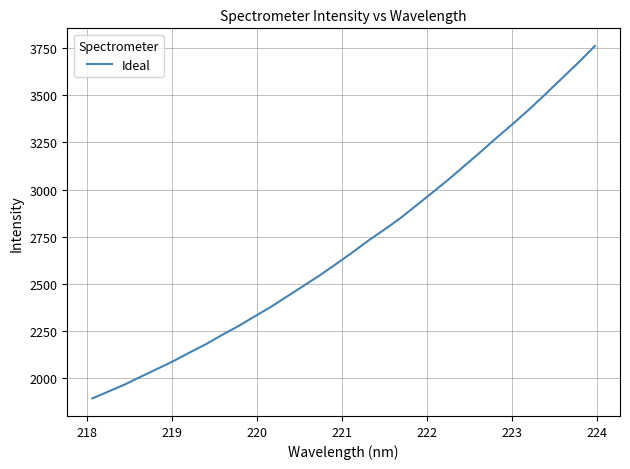

What is the smallest value displayed?

1893.9